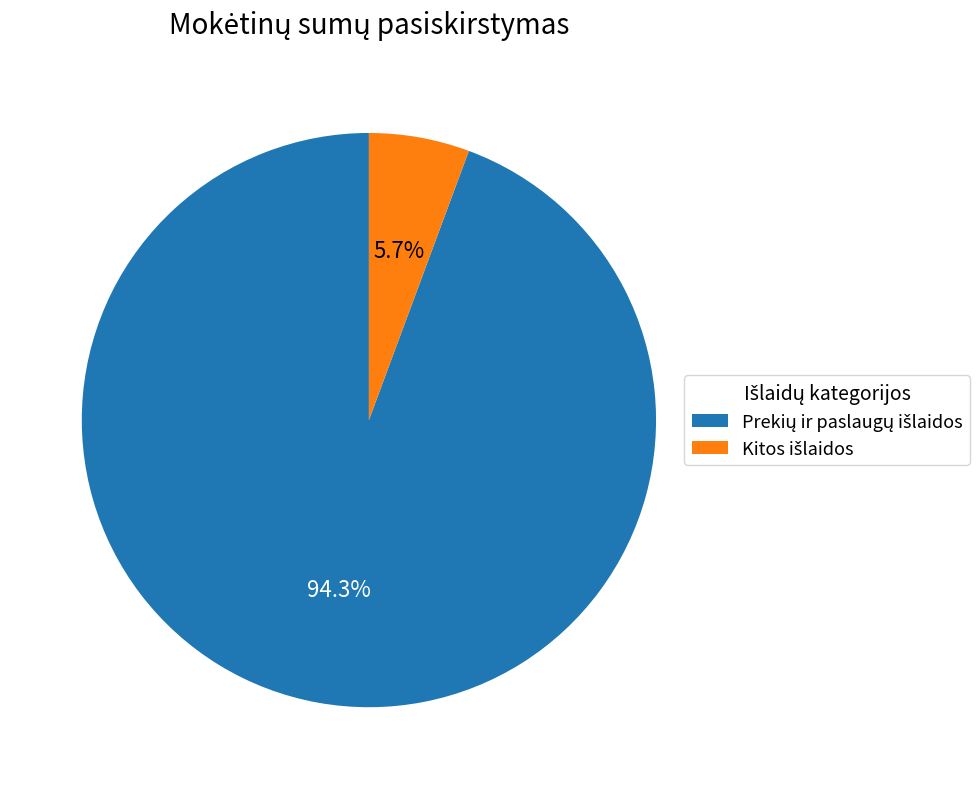

Is there any slice that represents more than half of the pie?

Yes